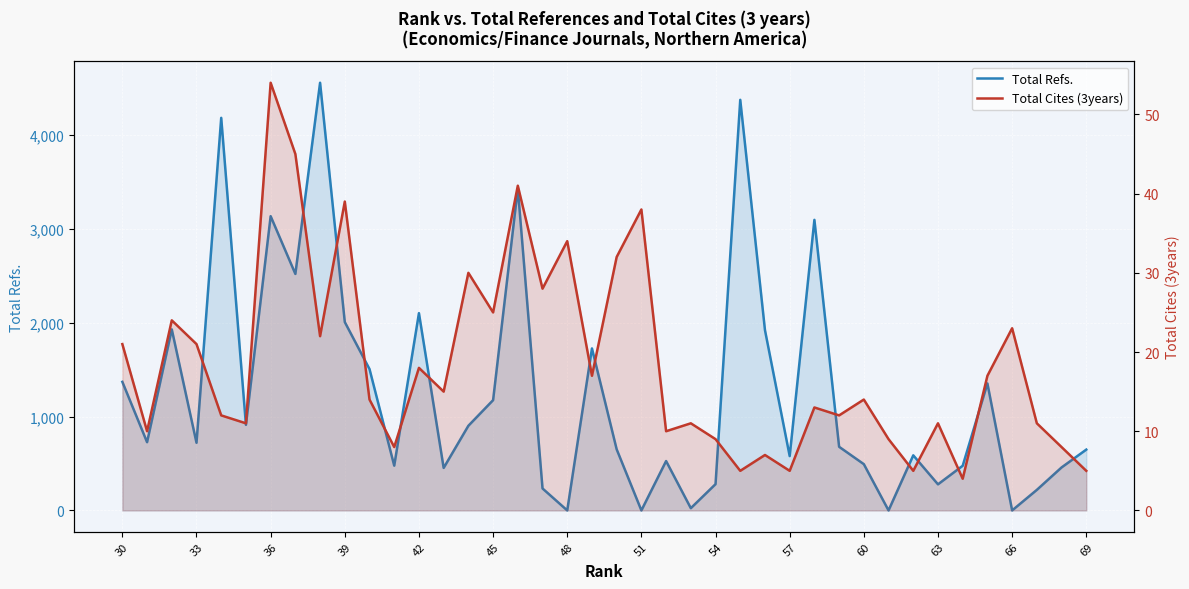

How many data points does each series have?

40